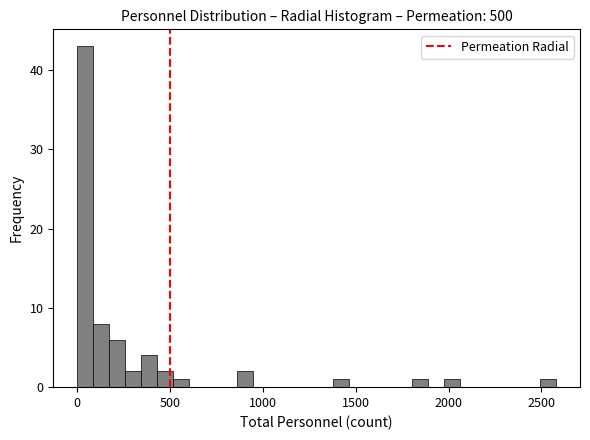

Around what value on the x-axis is the tallest bar? Give the approximate position of its centre, as read against the axis.

50